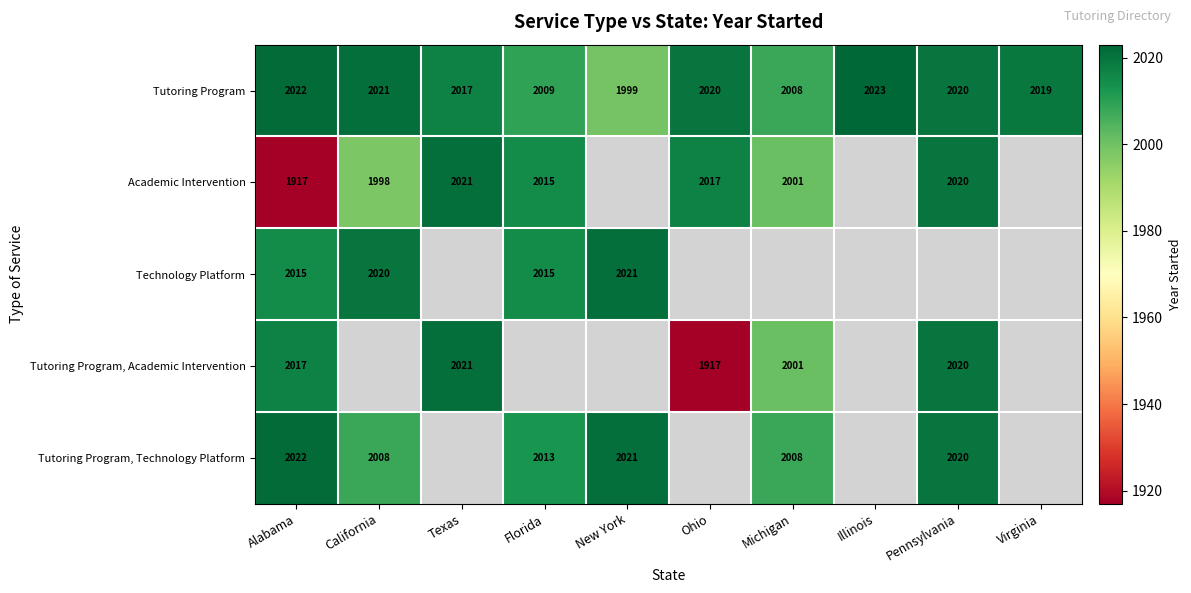

The Tutoring Program, Academic Intervention series shows 3426 at Texas. True or false?

False